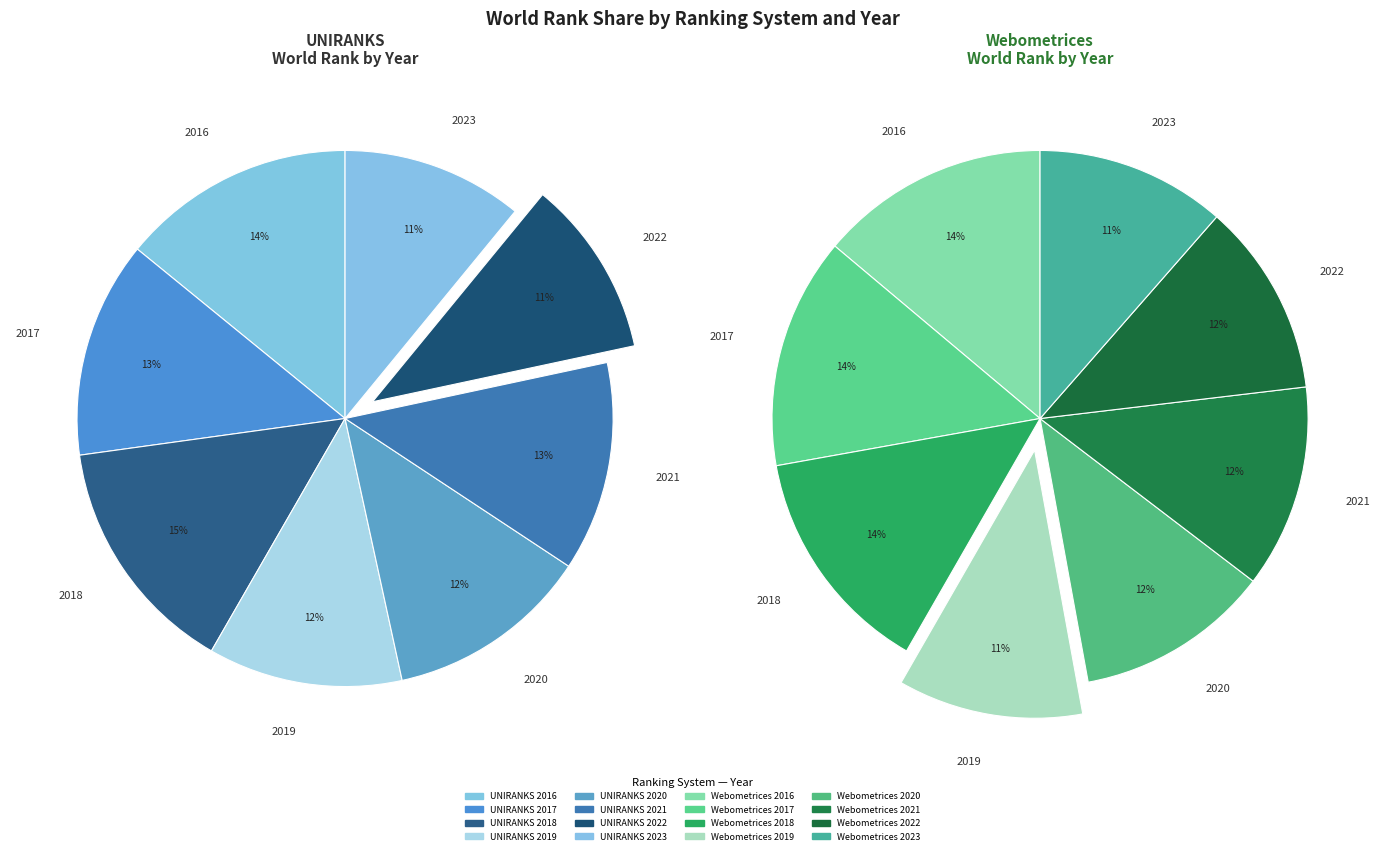

Does 2017 account for over 50% of the chart?

No